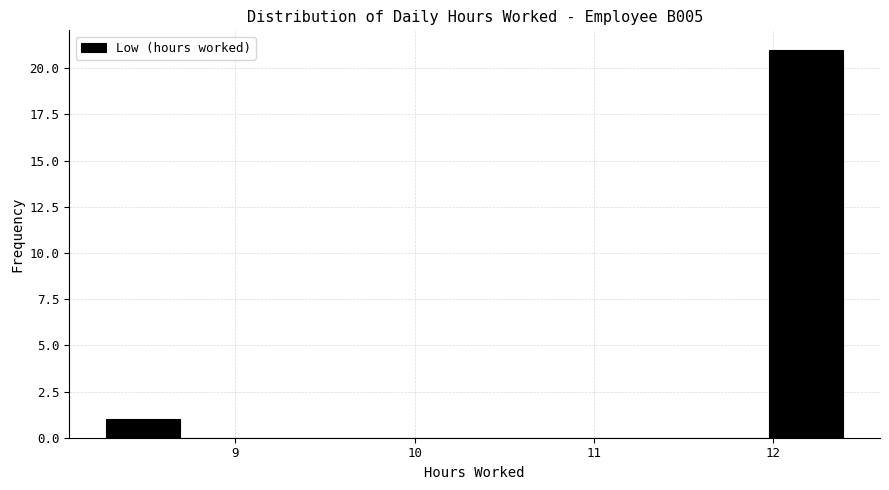

Reading left to right, list every bar in this chart as the range it spans on the x-axis followed by its height. Neither the bar edges nor the heights are printed on the chart, so give them approximately, as read against the axes.

8.3 to 8.7: 1
8.7 to 9.1: 0
9.1 to 9.5: 0
9.5 to 9.9: 0
9.9 to 10.3: 0
10.3 to 10.7: 0
10.7 to 11.2: 0
11.2 to 11.6: 0
11.6 to 12.0: 0
12.0 to 12.4: 21